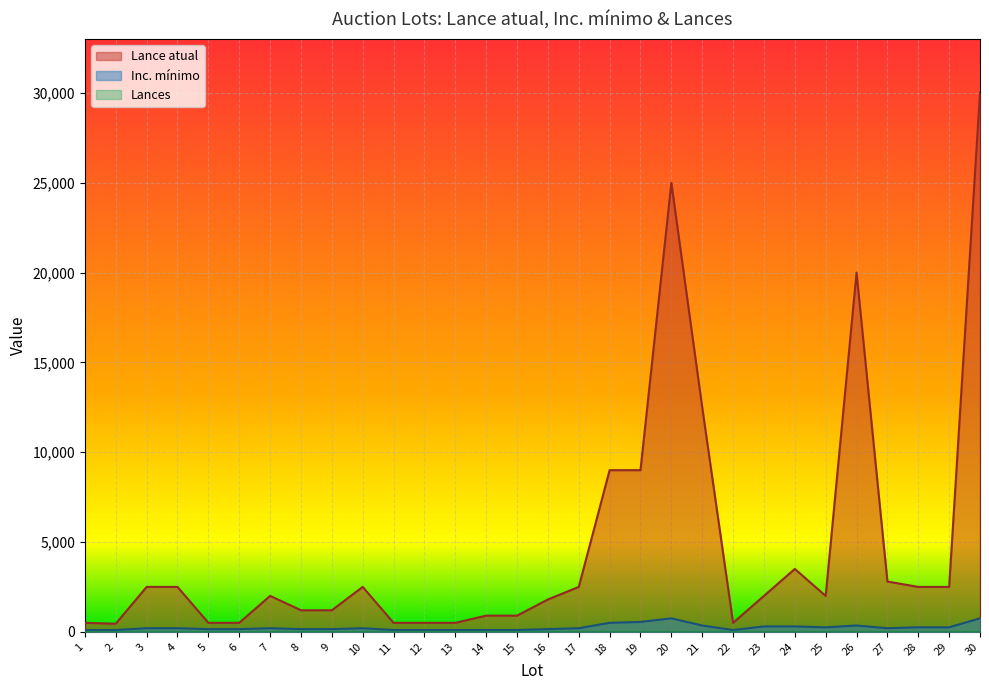

Is it true that Lance atual equals 2000 at 25?

True